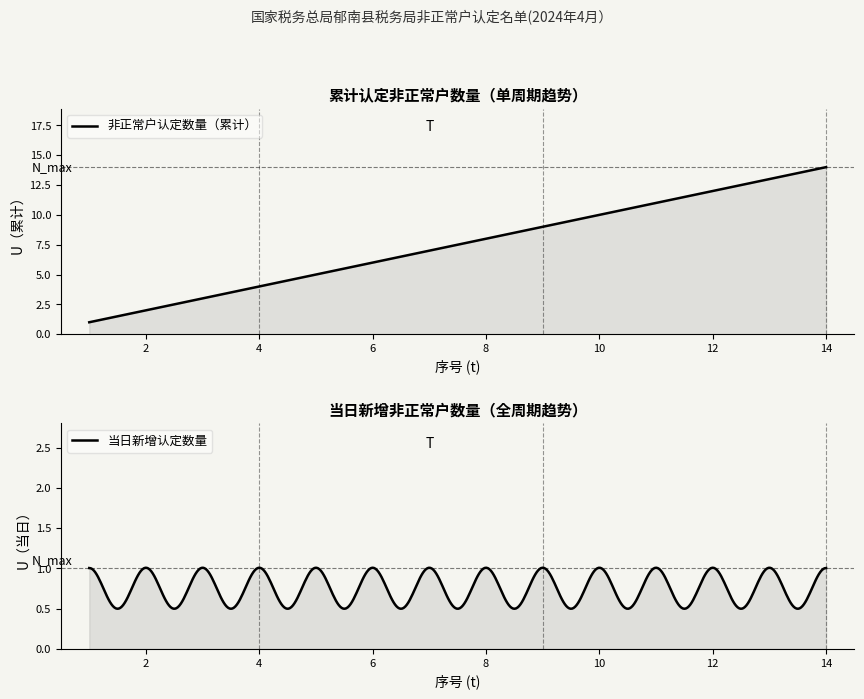

List the series in order of their peak value, lowest first.

当日新增数量, 非正常户认定数量（累计）